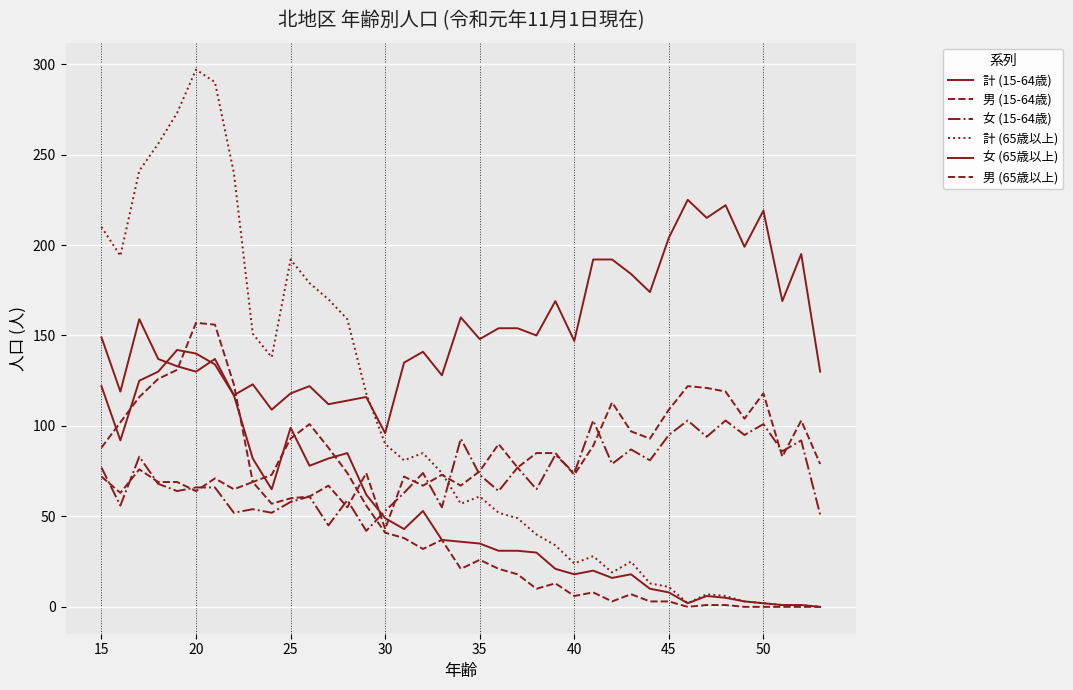

Rank the series by their maximum value, from highest to lowest.

計 (65歳以上), 計 (15-64歳), 男 (65歳以上), 女 (65歳以上), 男 (15-64歳), 女 (15-64歳)